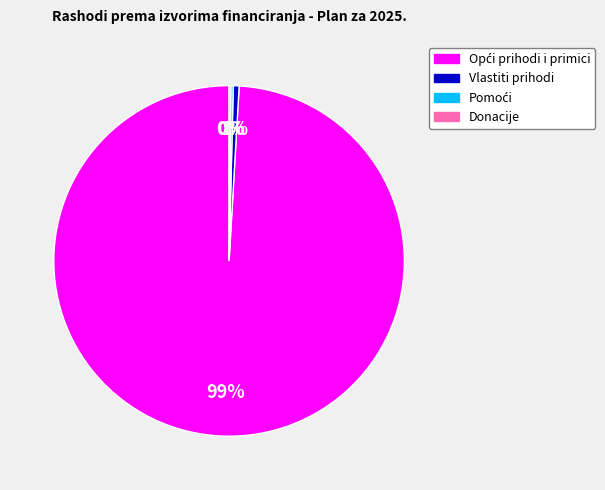

To the nearest percent, what is the average slice percentage?

25%